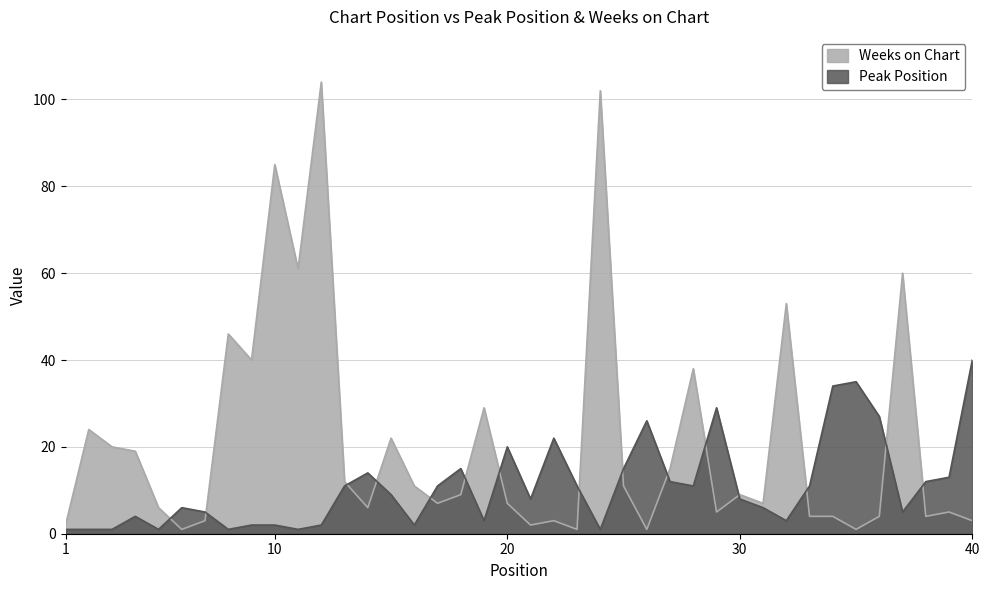

At which label does Weeks on Chart reach its peak?

12